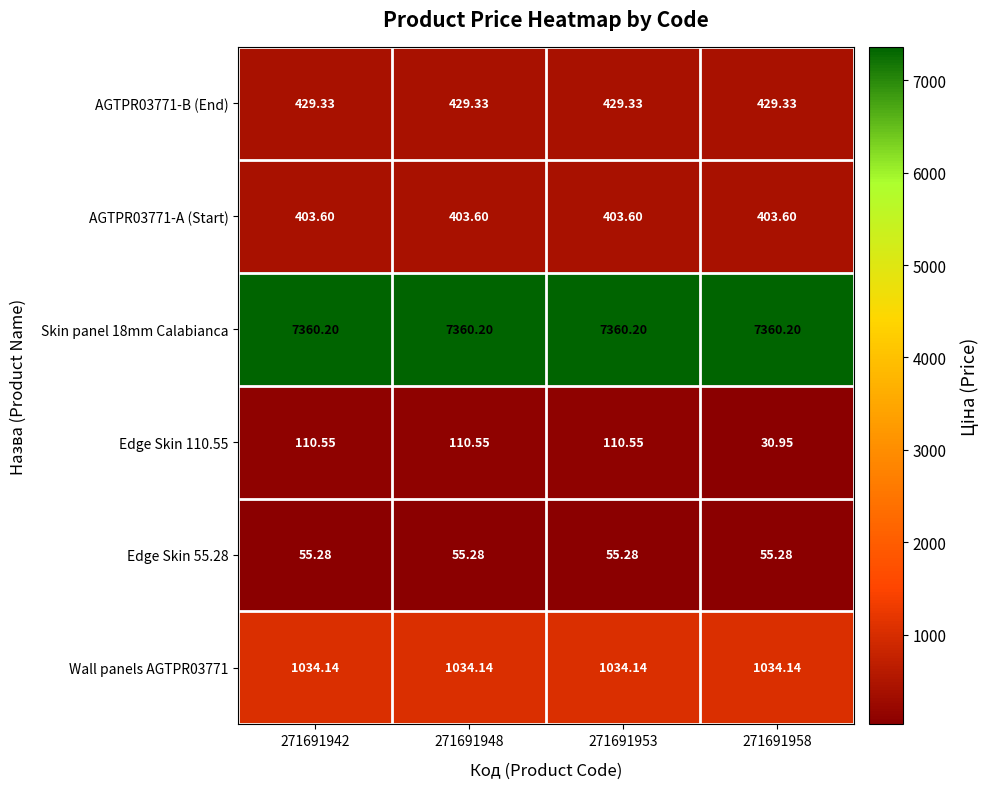

Count the number of data series in this chart.

6